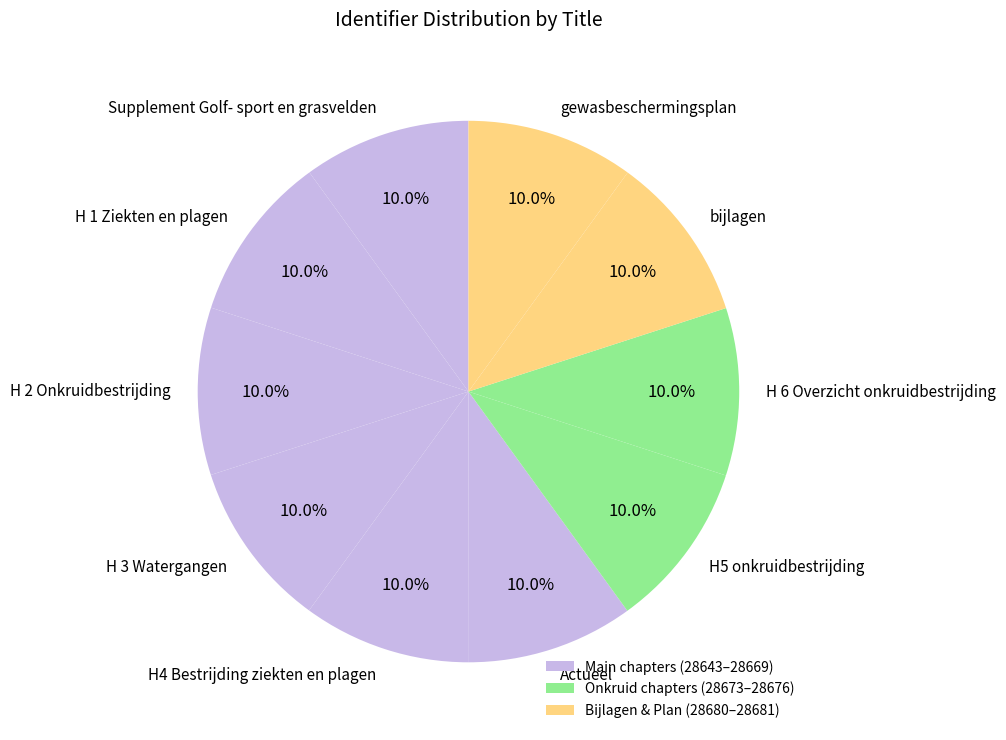

What is the ratio of the value at H 2 Onkruidbestrijding to the value at H5 onkruidbestrijding?

1.0